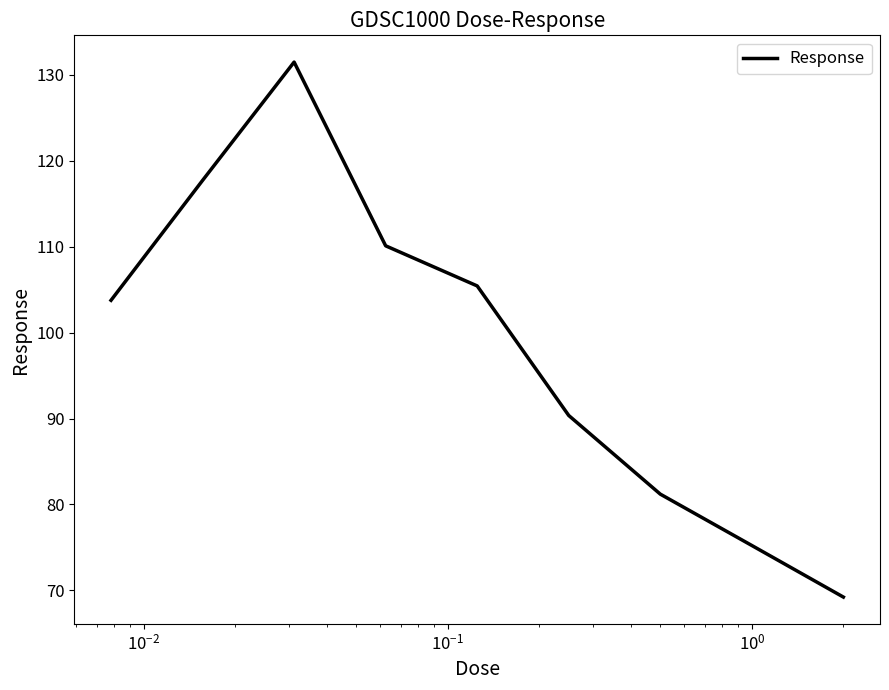

What is the difference between the maximum and minimum values?

62.3